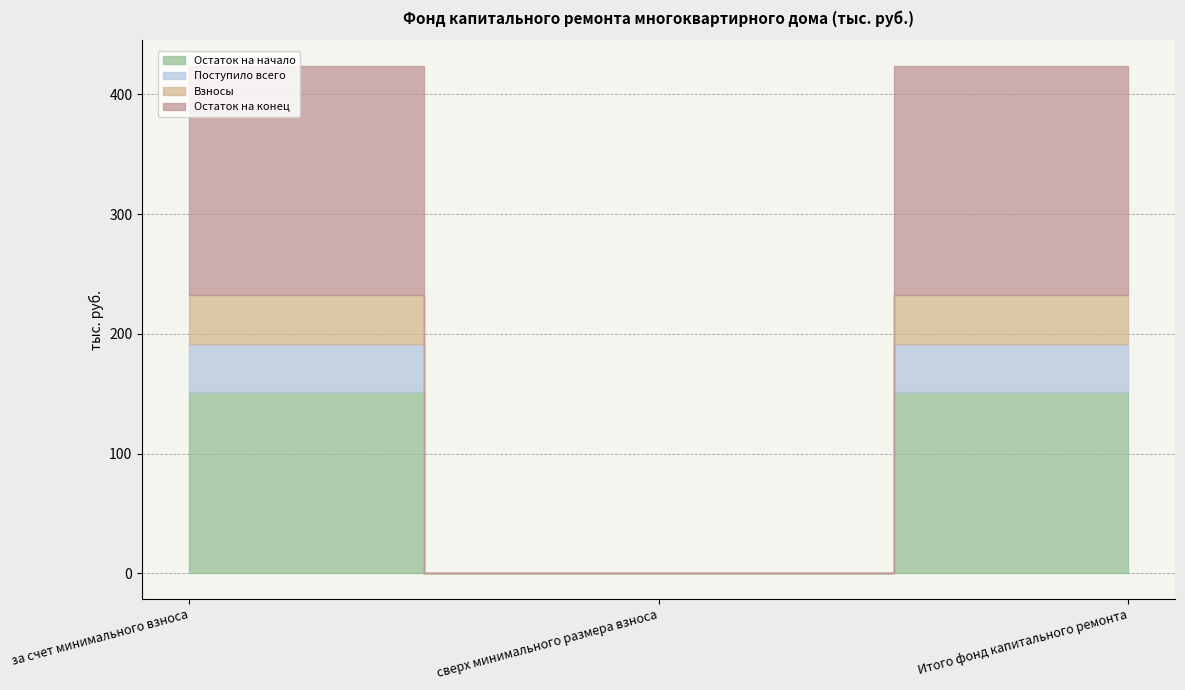

What are all the series names shown in the legend?

Остаток на начало, Поступило всего, Взносы, Остаток на конец